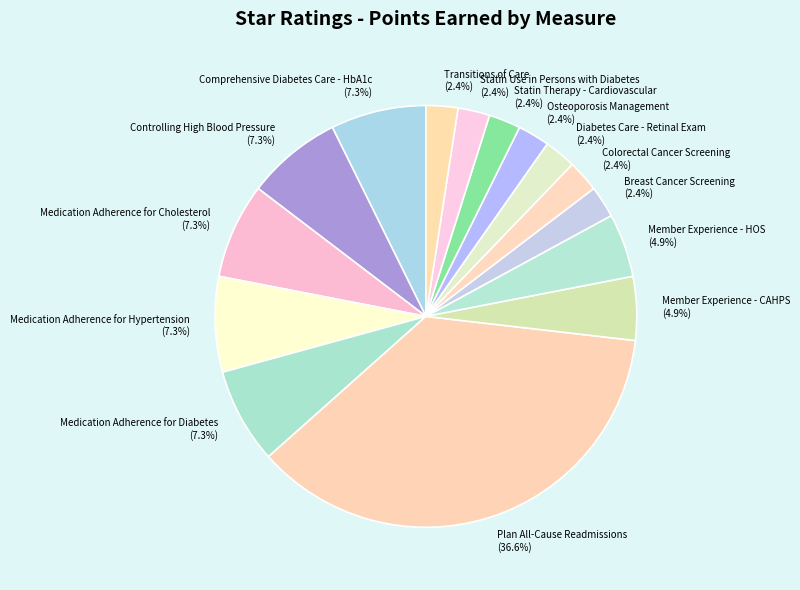

Is Plan All-Cause Readmissions the majority of the pie?

No